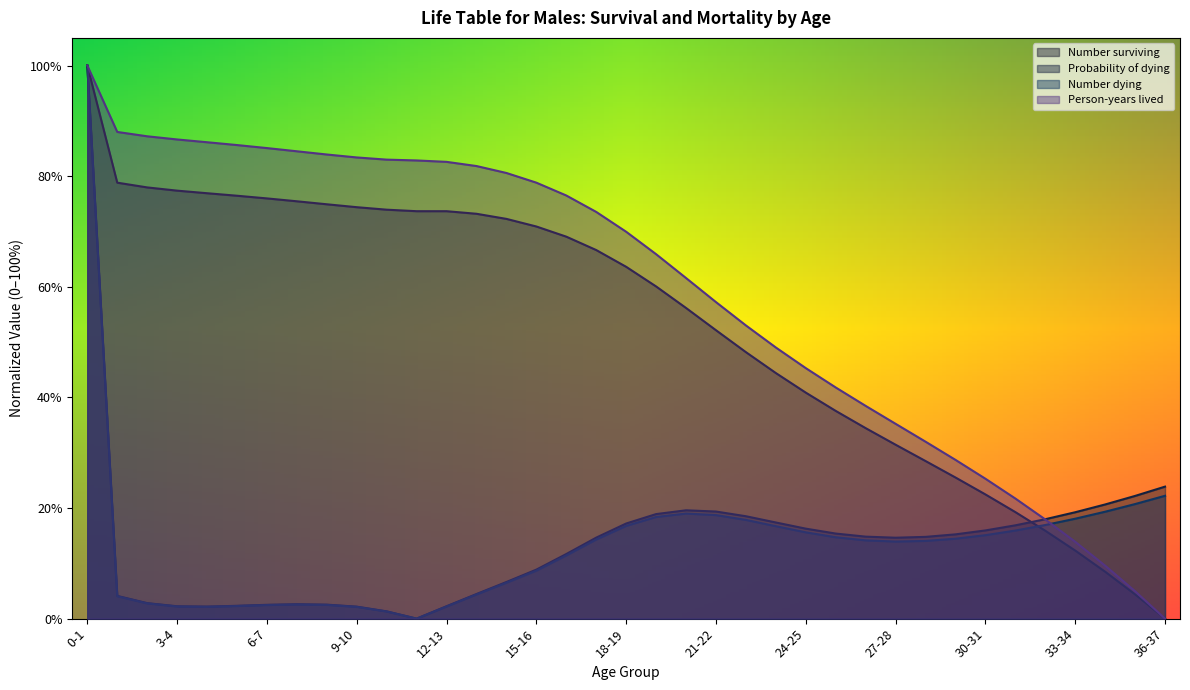

What is the sum of the Person-years lived values at 14-15 and 19-20?

1.5